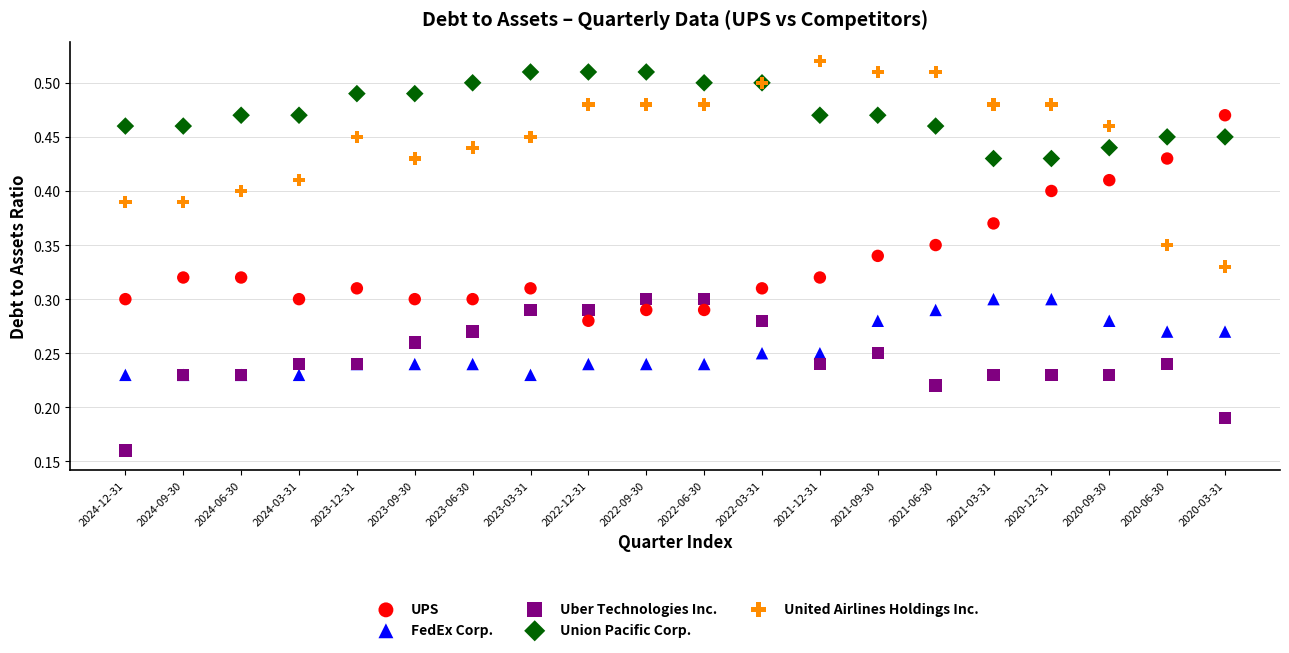

What are all the series names shown in the legend?

UPS, FedEx Corp., Uber Technologies Inc., Union Pacific Corp., United Airlines Holdings Inc.